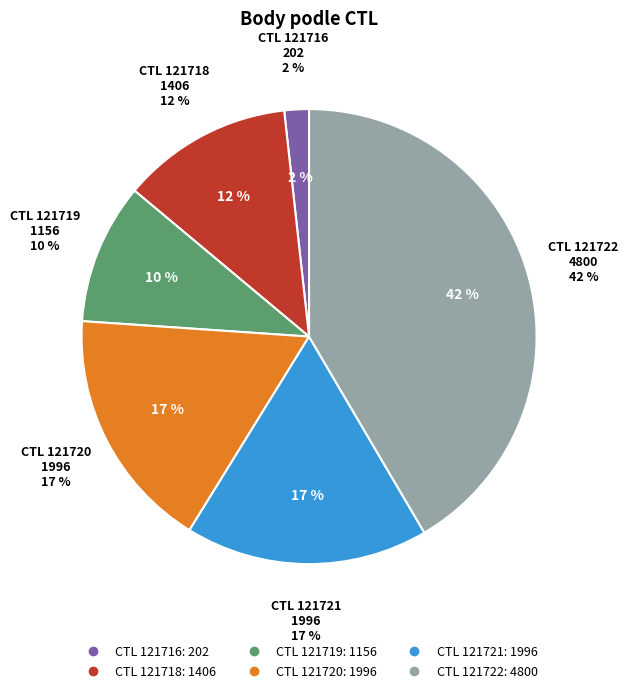

Combined, do 121722 and 121719 account for over 50%?

Yes